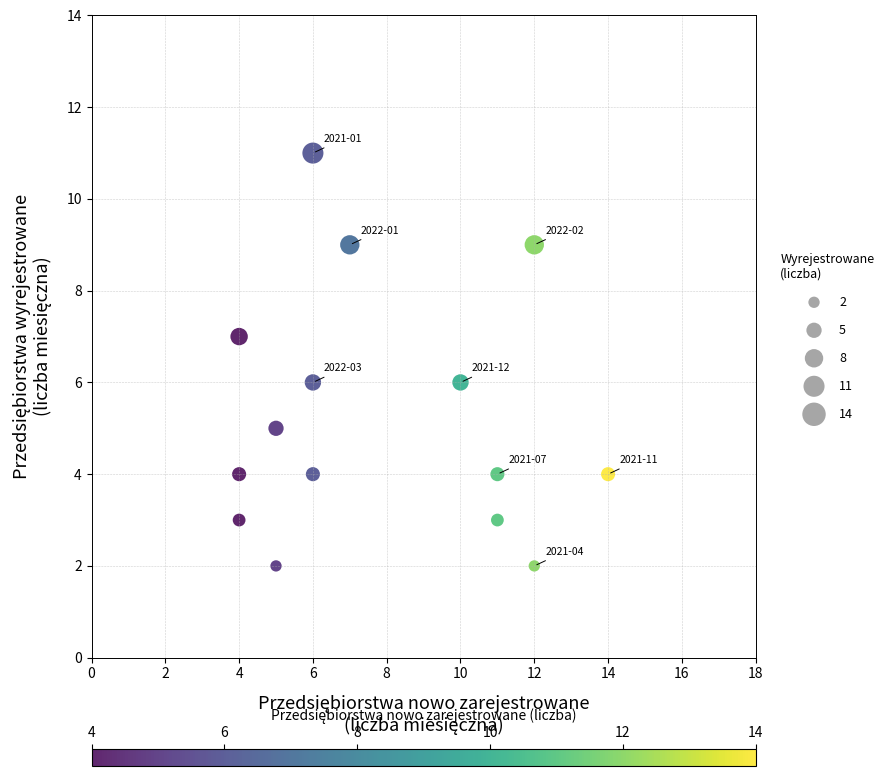

What is the range of X values (max minus min)?

10